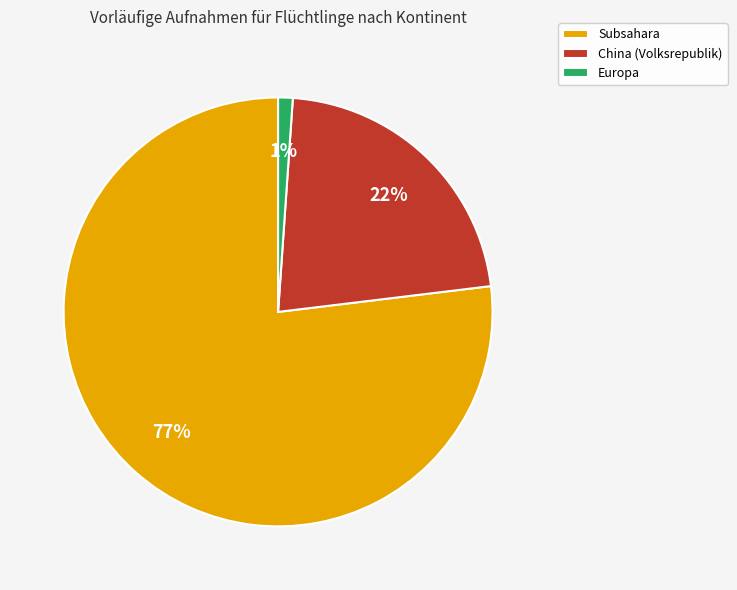

Does Subsahara account for over 50% of the chart?

Yes